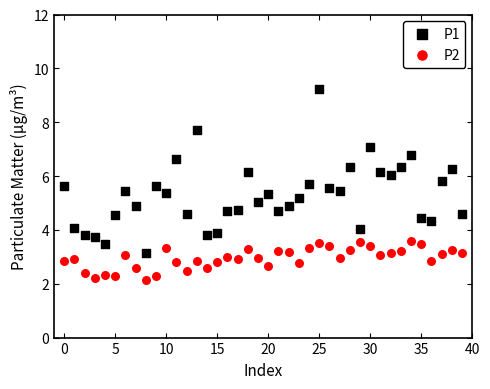

Across all data points, what is the range of Y values (max minus min)?

7.1